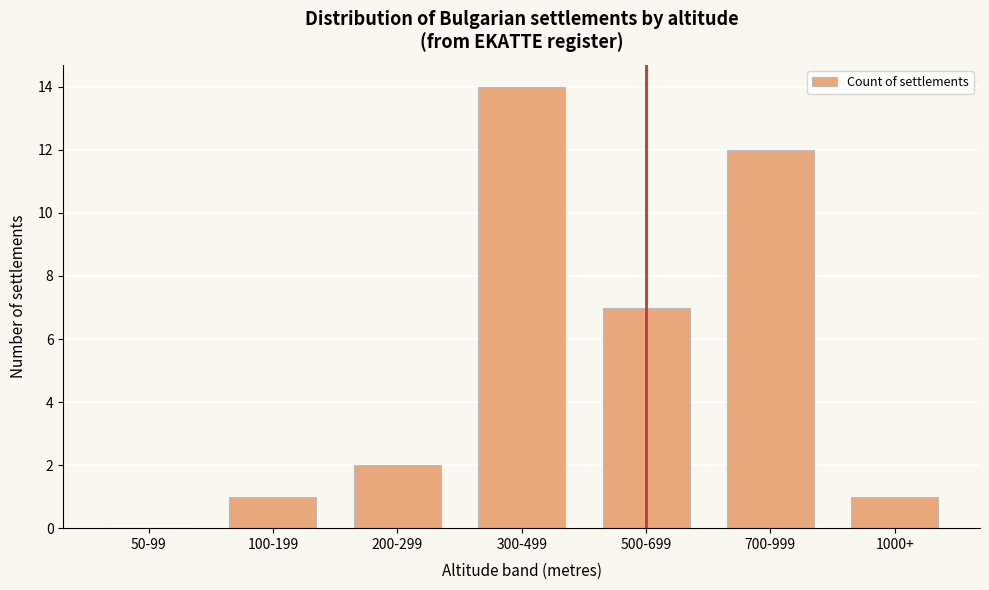

Reading left to right, extract all data points from this chart.

50-99=0	100-199=1	200-299=2	300-499=14	500-699=7	700-999=12	1000+=1